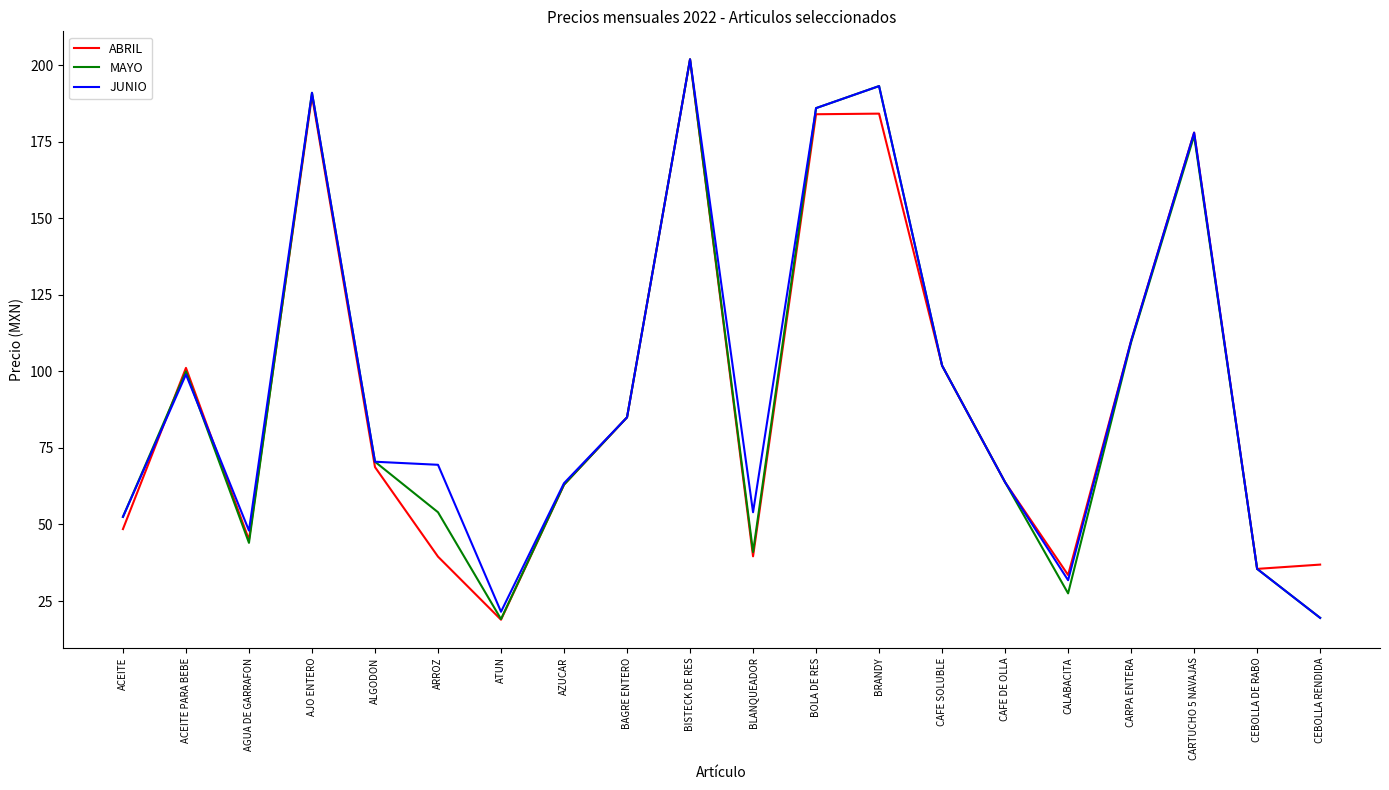

Is the value of ABRIL at AZUCAR greater than the value of MAYO at ACEITE?

Yes